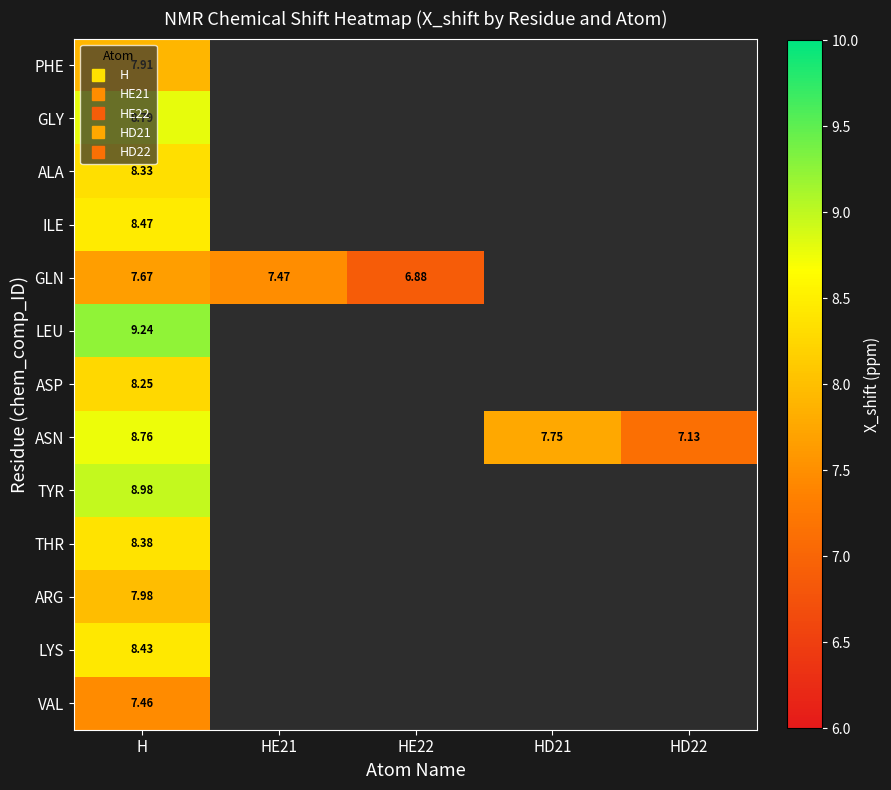

What is the maximum value shown in the chart?

9.2